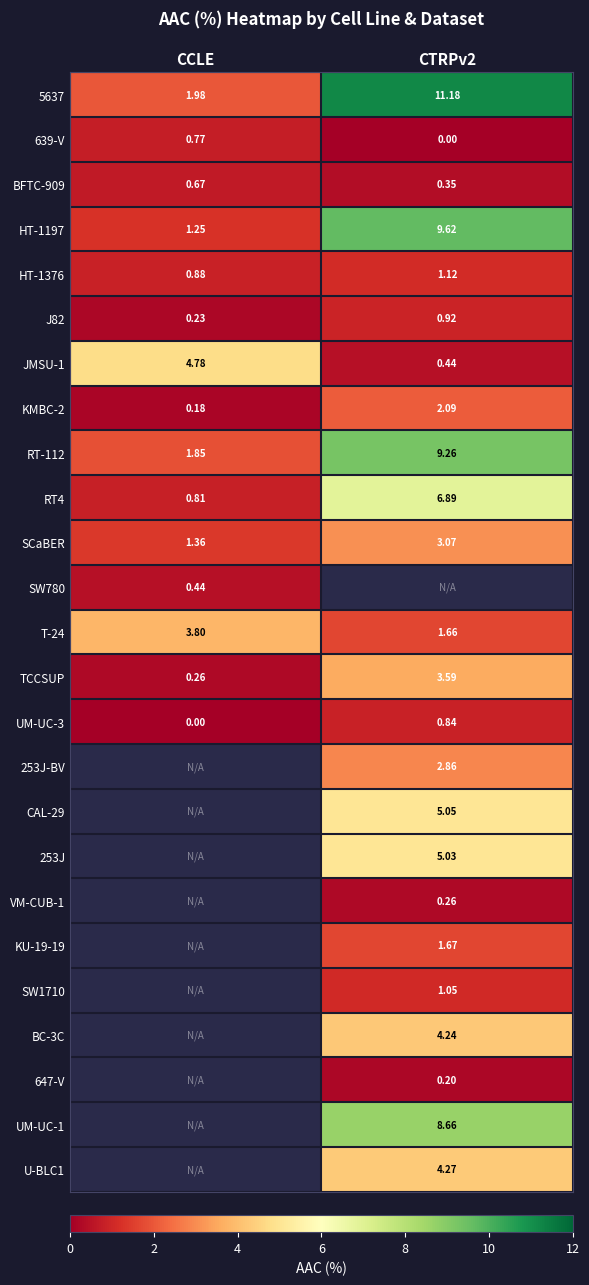

Is the value of 639-V at CCLE greater than the value of 253J at CTRPv2?

No